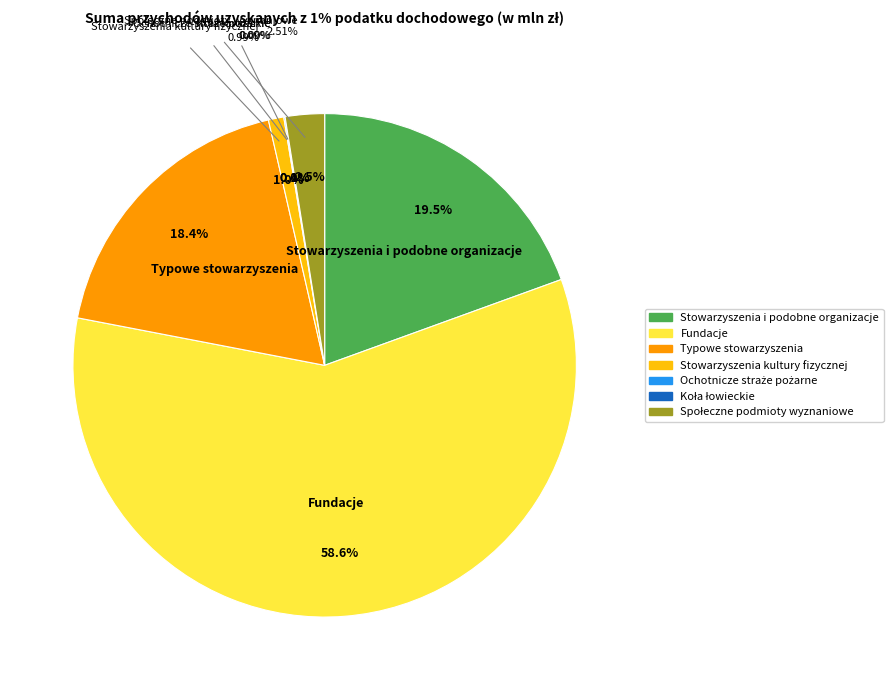

To the nearest percent, what is the difference between the largest and smallest slice percentages?

59%